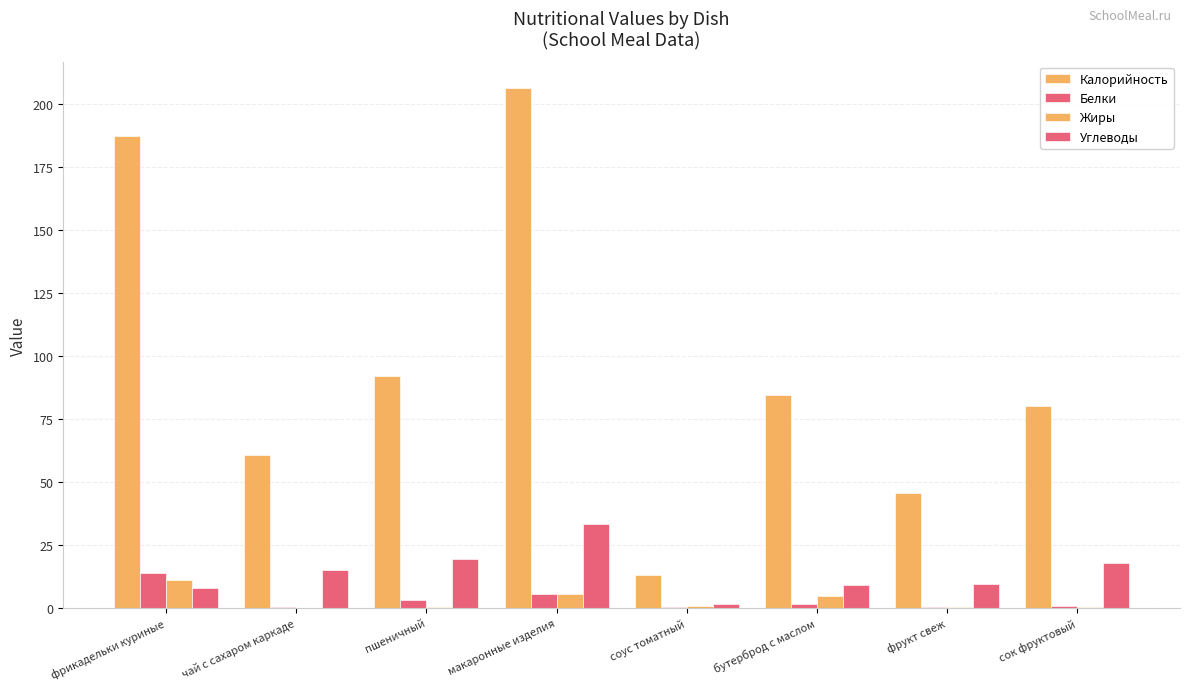

Which has a higher value, соус томатный or макаронные изделия?

макаронные изделия